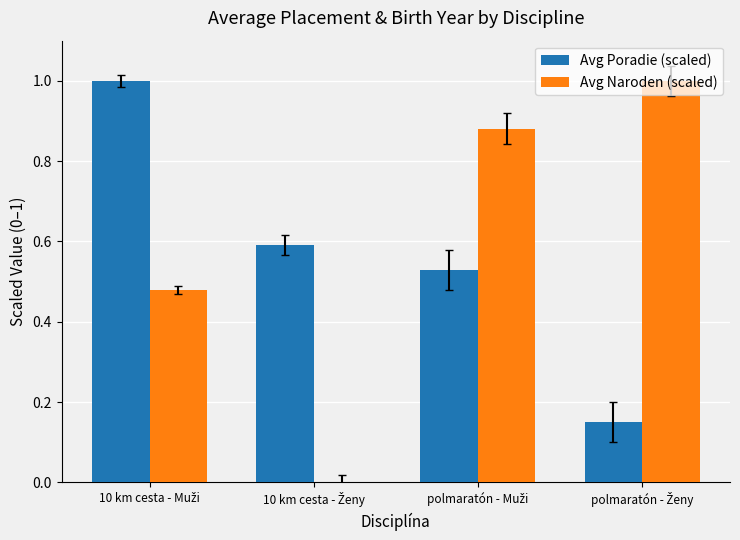

What is the average value of the Avg Poradie (scaled) series?

0.6